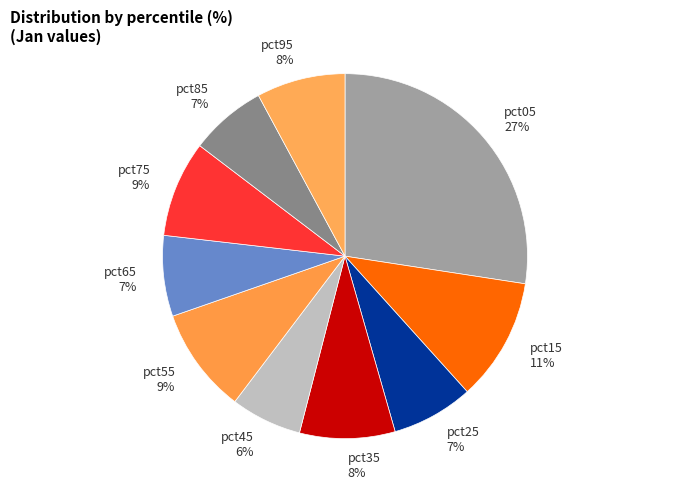

To the nearest percent, what is the average slice percentage?

10%